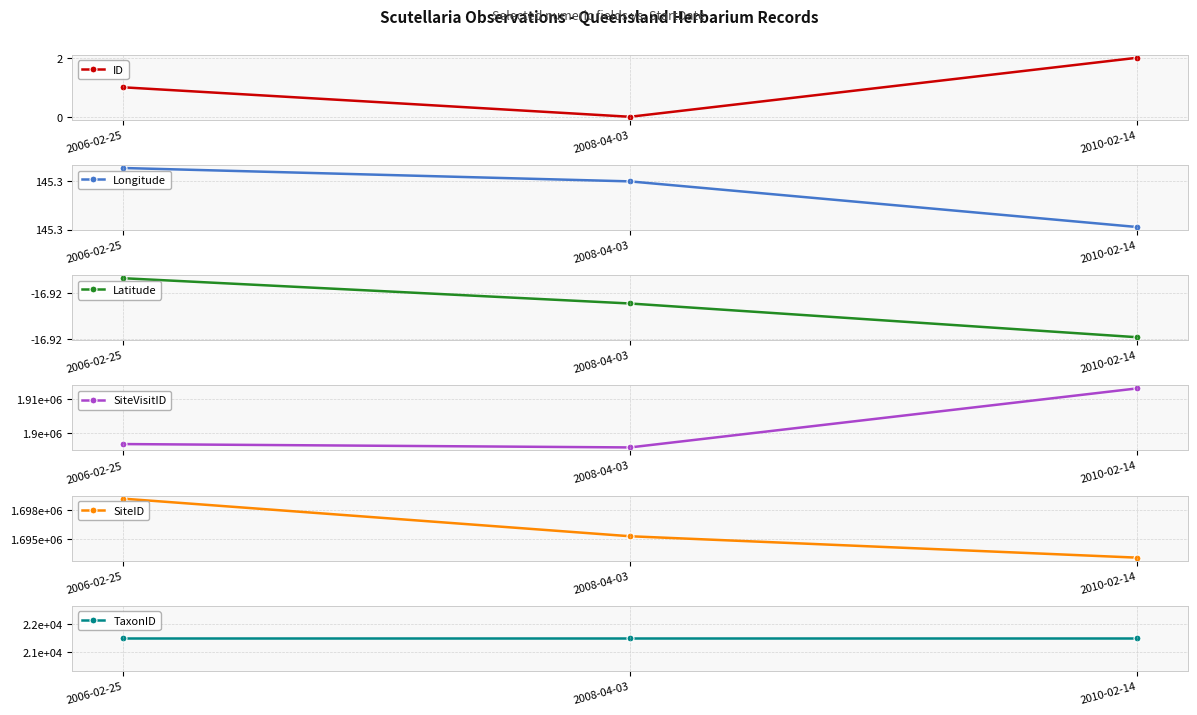

The SiteID series shows 1698539.0 at 2006-02-25. True or false?

True